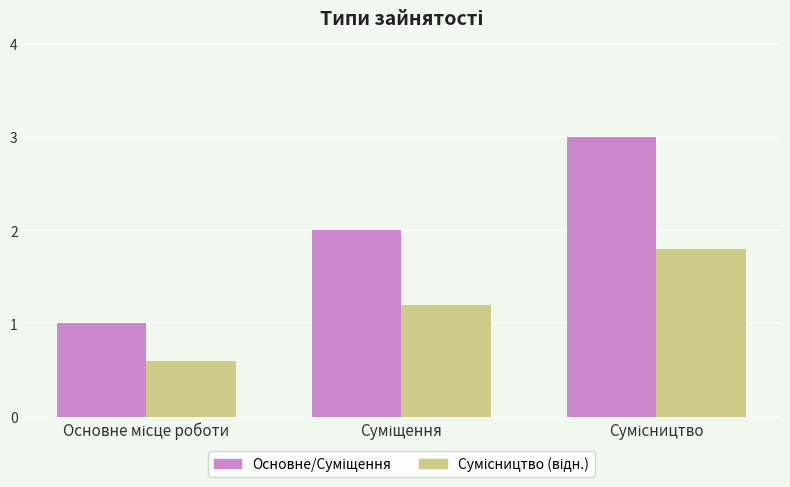

What is the maximum value shown in the chart?

3.0